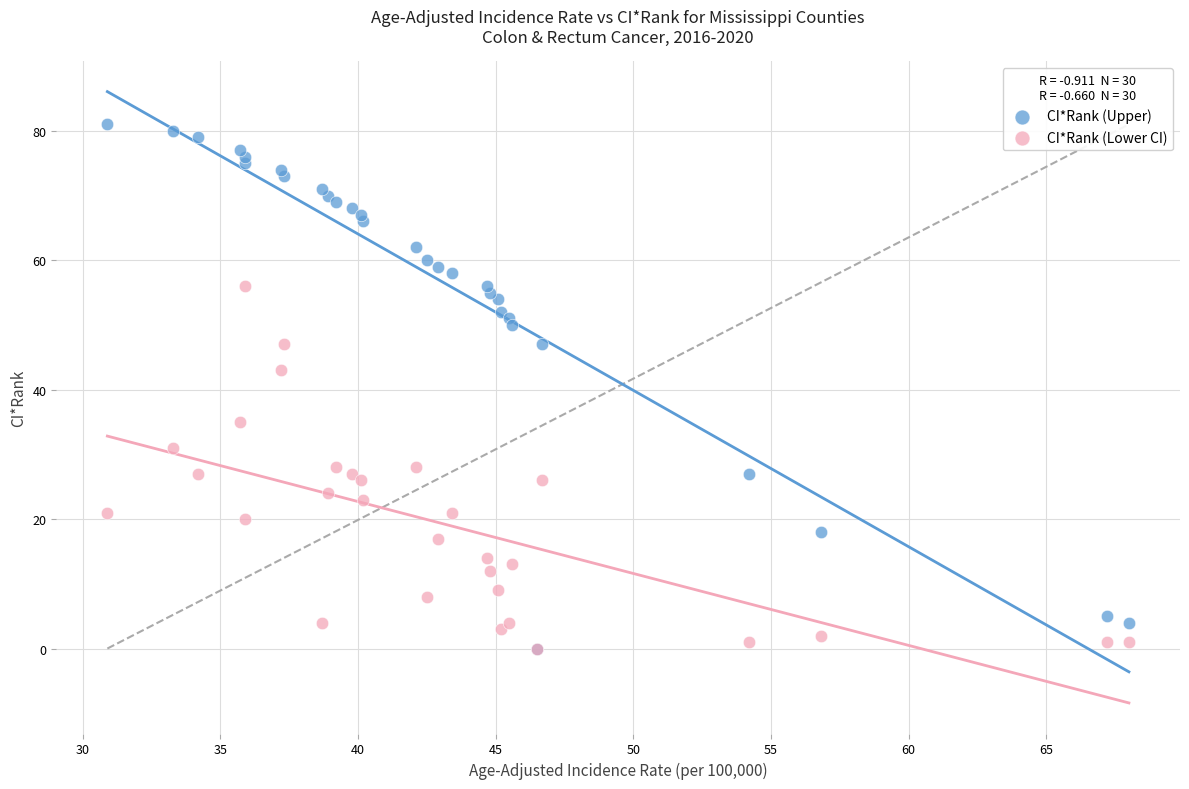

Across all series, what Y value is closest to 40?

43